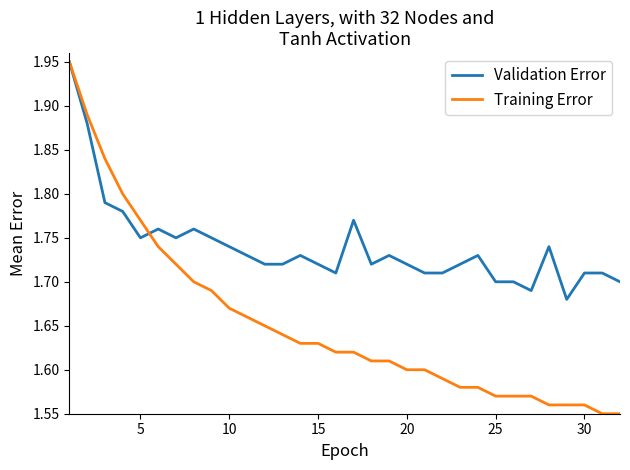

List the series in order of their overall mean, highest first.

Validation Error, Training Error